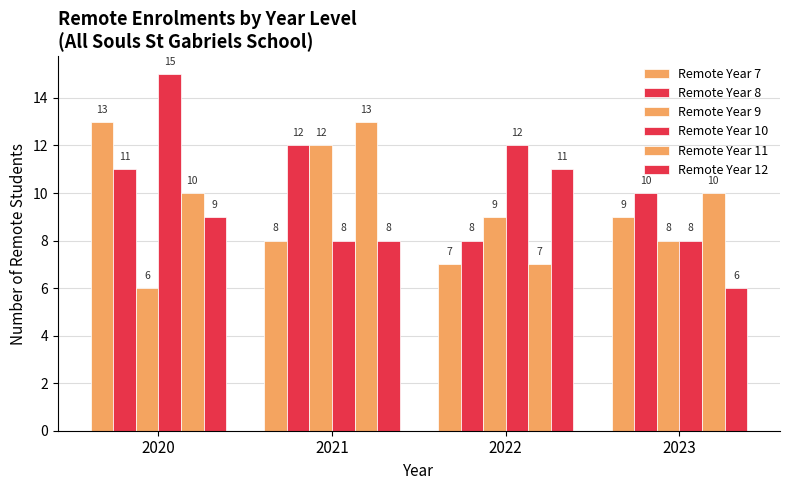

How many series are shown in this chart?

6